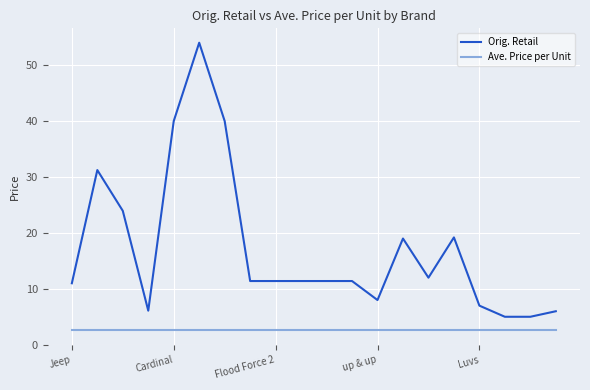

At how many categories does at least one series exceed 52?

1